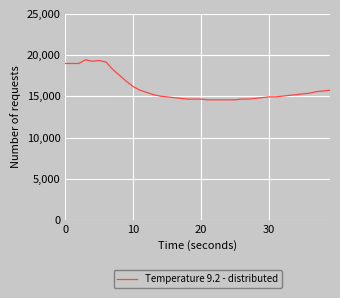

What is the greatest value displayed?

19440.0